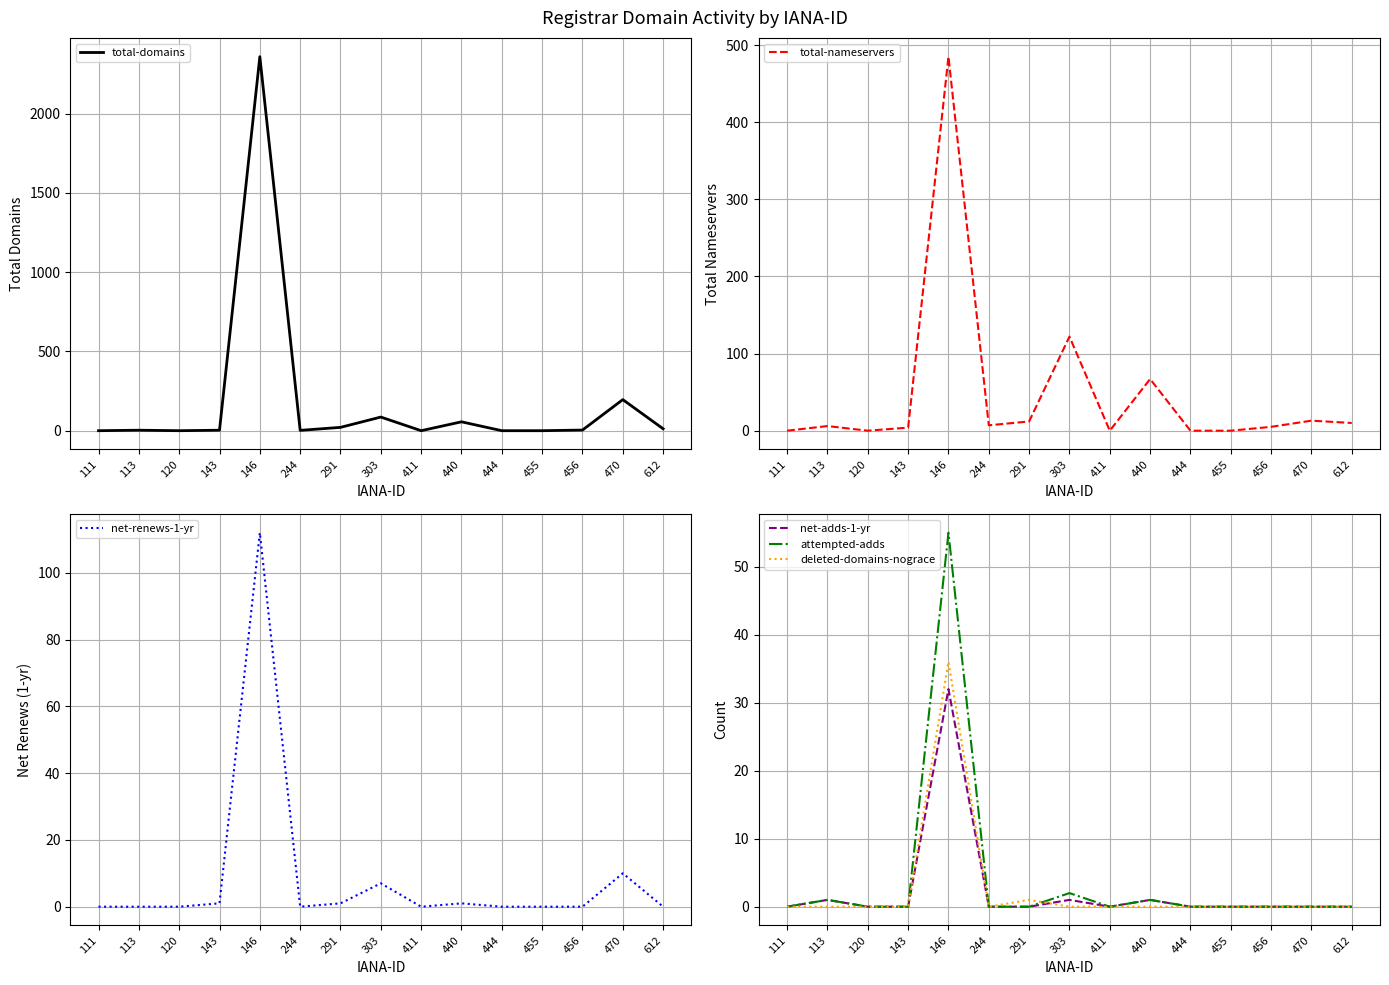

What is the sum of the total-domains values at 111 and 146?

2359